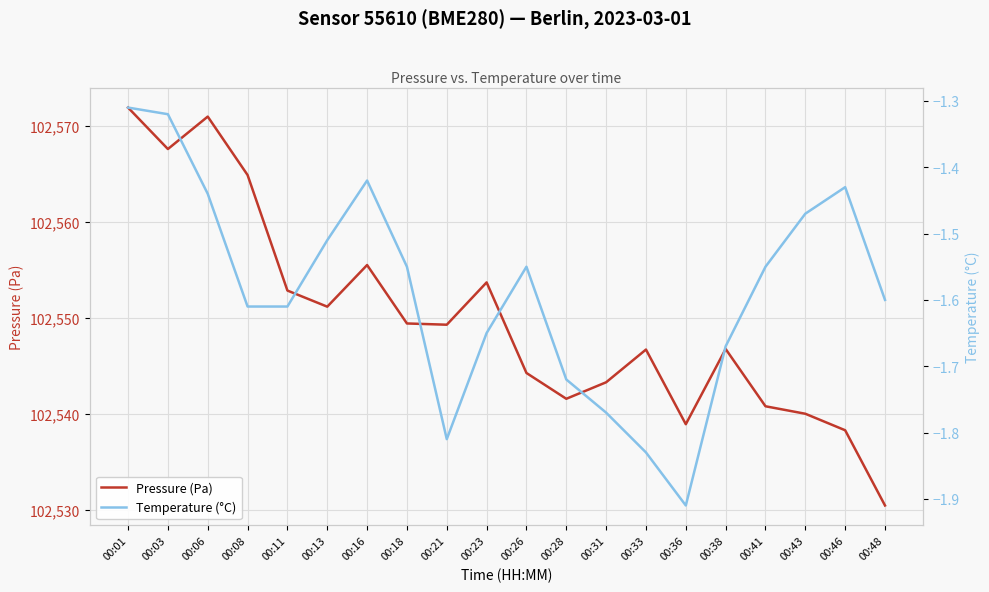

How many values in the Pressure (Pa) series exceed 102549?

10